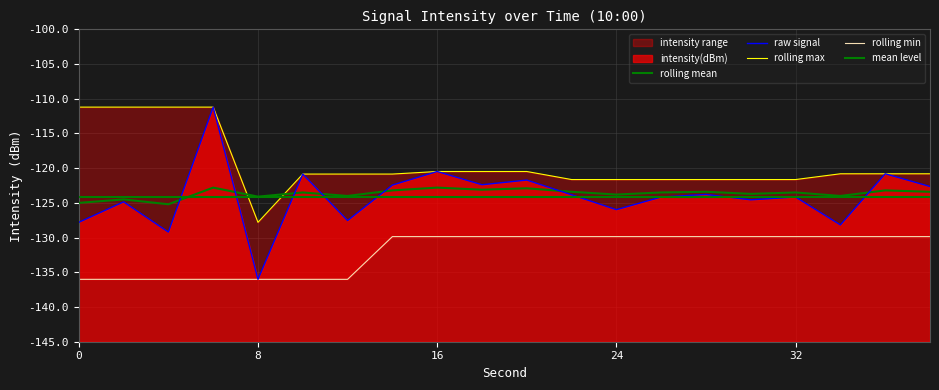

How many intersections are there between rolling_mean and rolling_max?

2